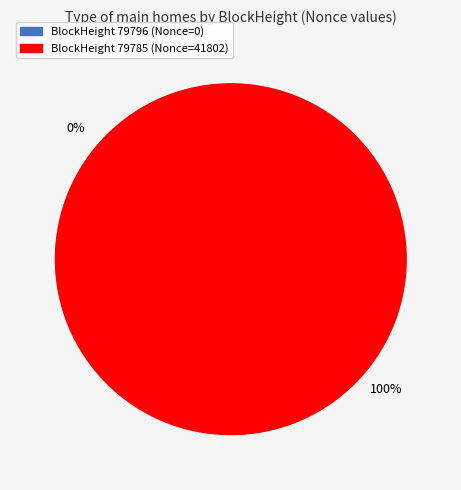

Which category has the smallest portion of the pie?

79796